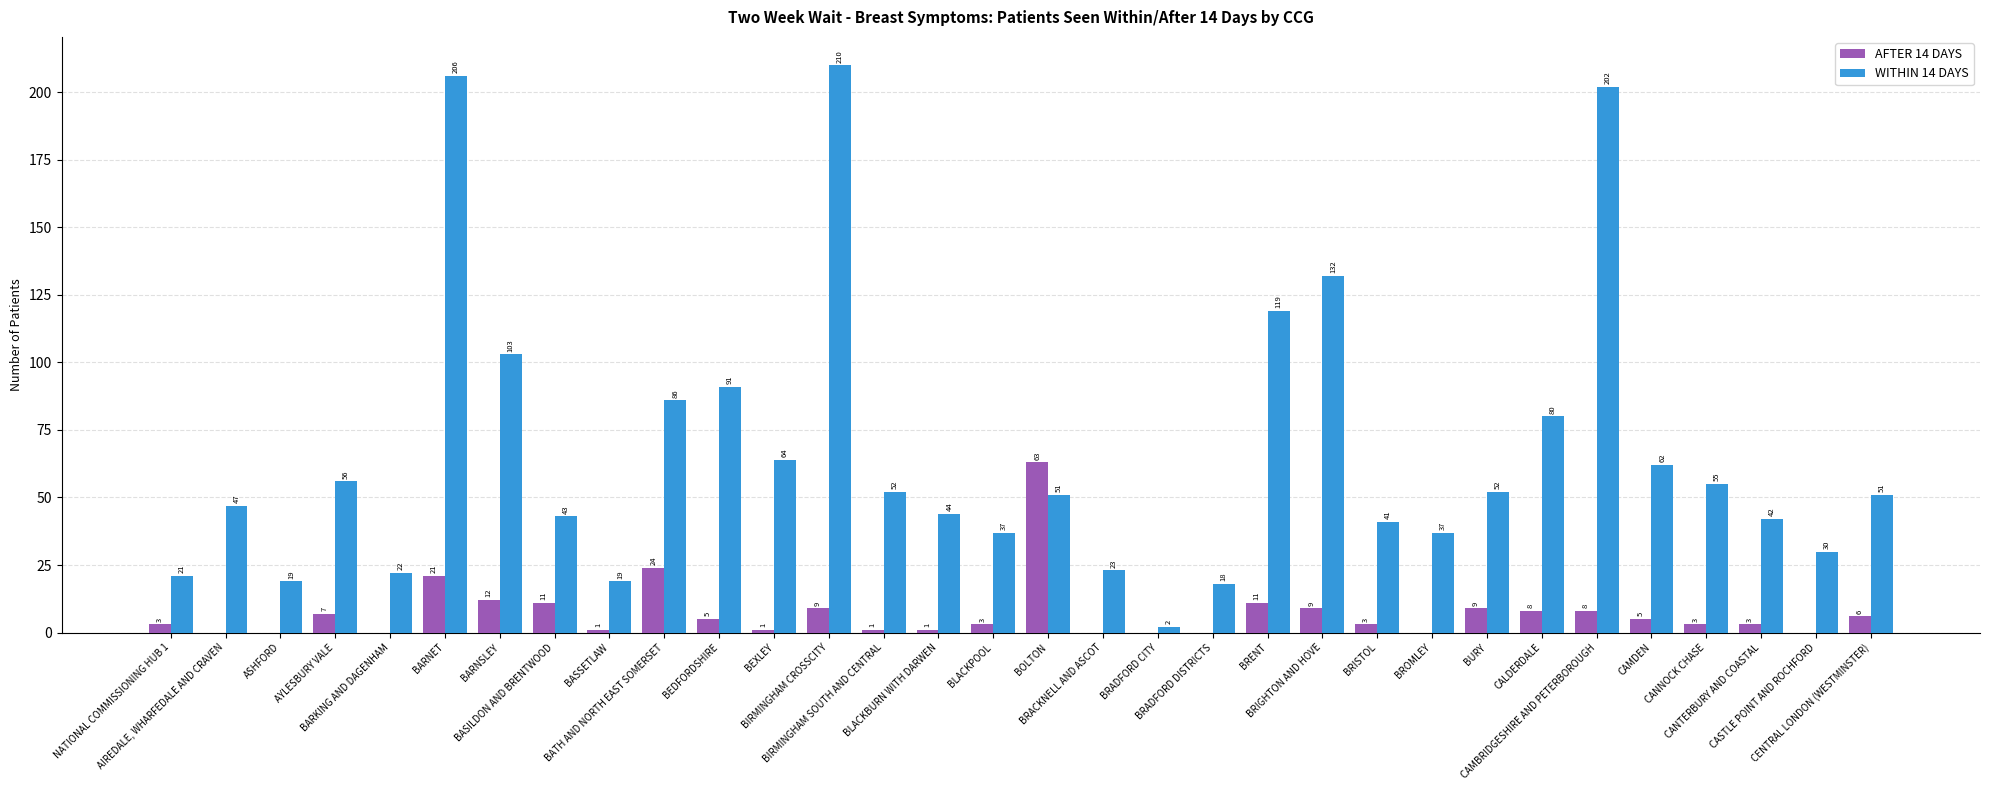

What is the maximum value shown in the chart?

210